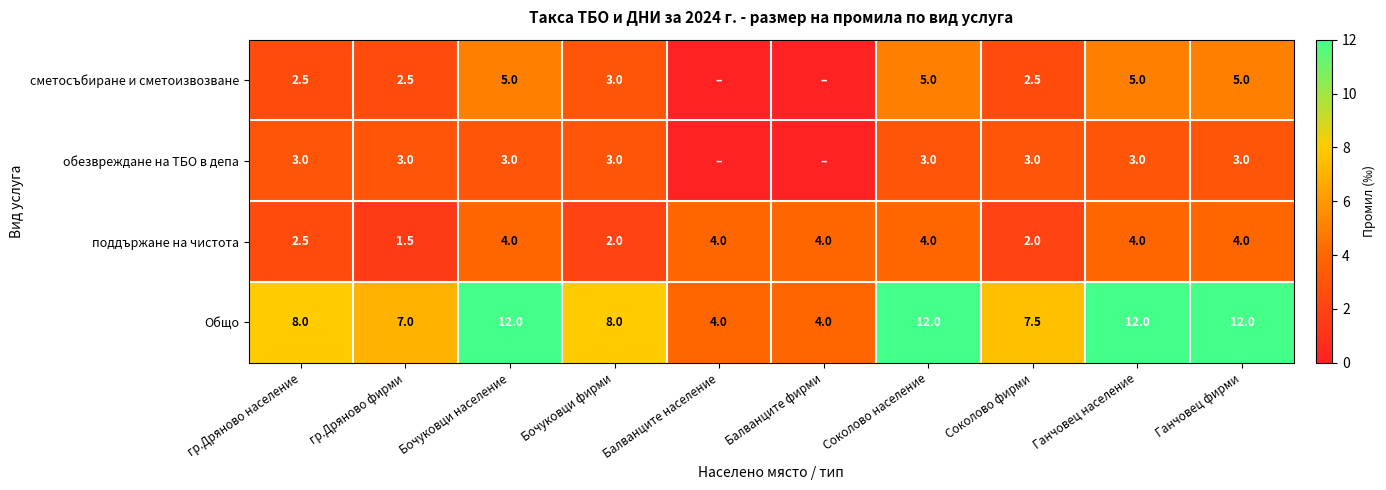

What is the average value of the поддържане на чистота series?

3.2